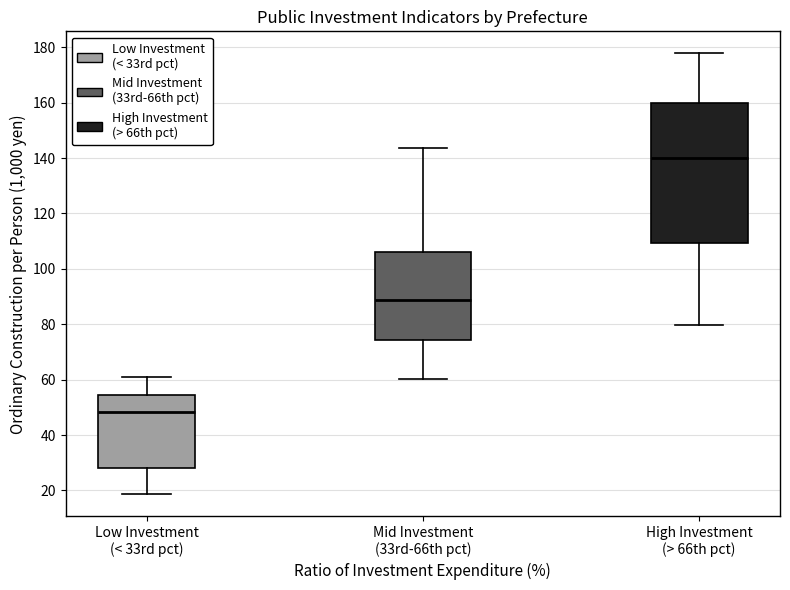

Reading left to right, read every box against the y-axis: the position of its median line, the range the box covers, and the ends of its whiskers. The values are not printed on the chart, so give them approximately, as read against the axis.

Low Investment (< 33rd pct): median 48, box 28 to 54, whiskers 18 to 60
Mid Investment (33rd-66th pct): median 88, box 74 to 106, whiskers 60 to 144
High Investment (> 66th pct): median 140, box 110 to 160, whiskers 80 to 178